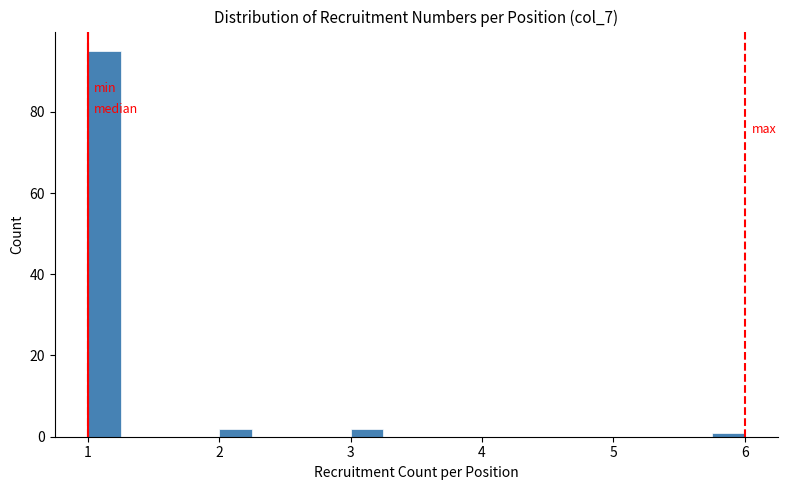

Read against the x-axis, roughly where is the centre of the tallest bar?

1.1